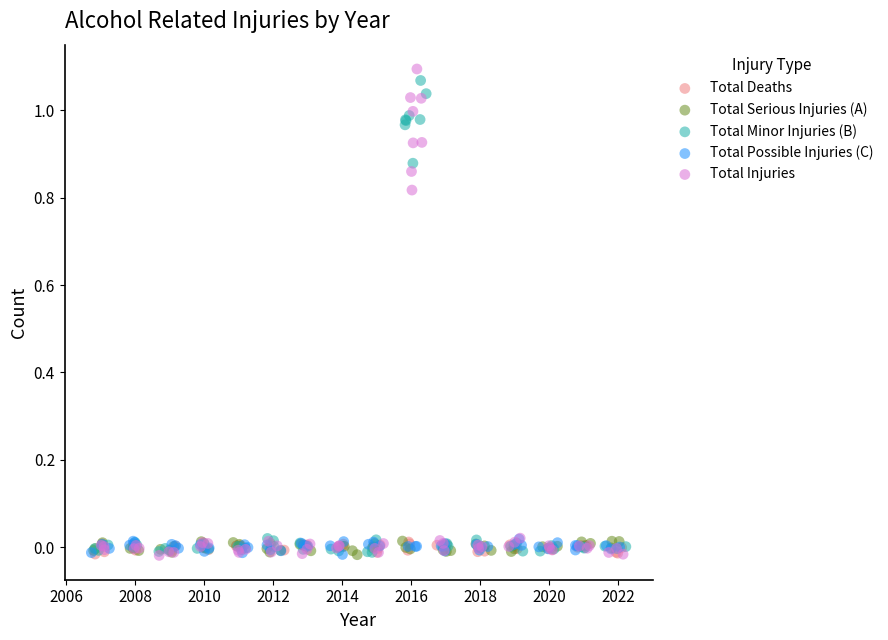

What are all the series names shown in the legend?

Total Deaths, Total Serious Injuries (A), Total Minor Injuries (B), Total Possible Injuries (C), Total Injuries